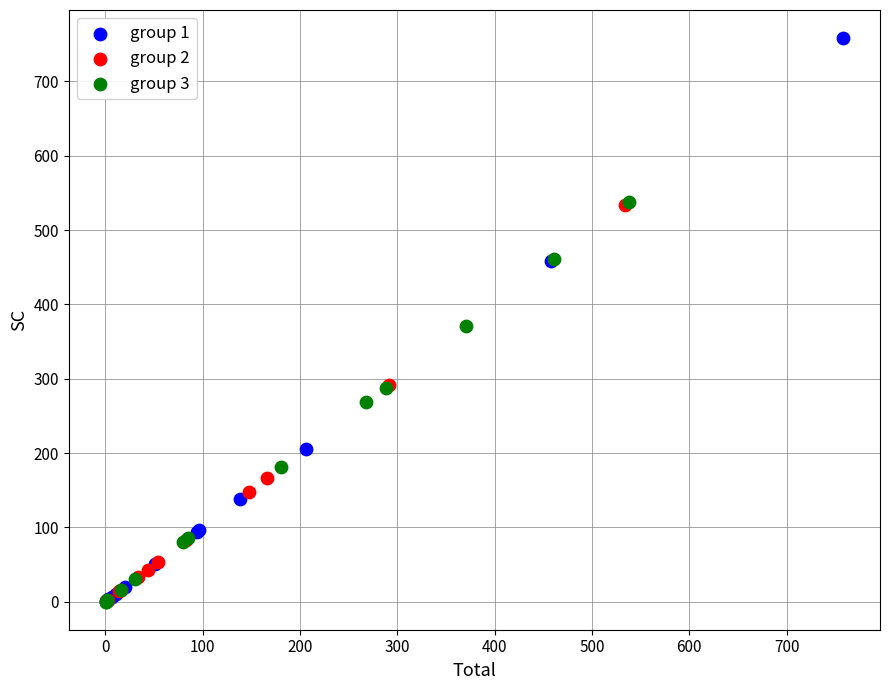

What are all the series names shown in the legend?

group 1, group 2, group 3